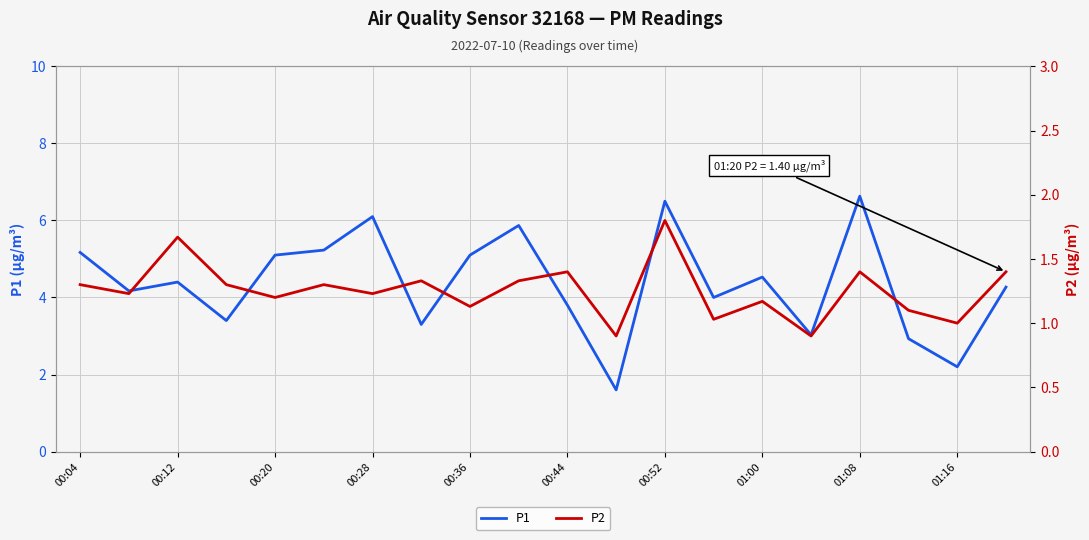

What is the highest value of the P1 series?

6.6